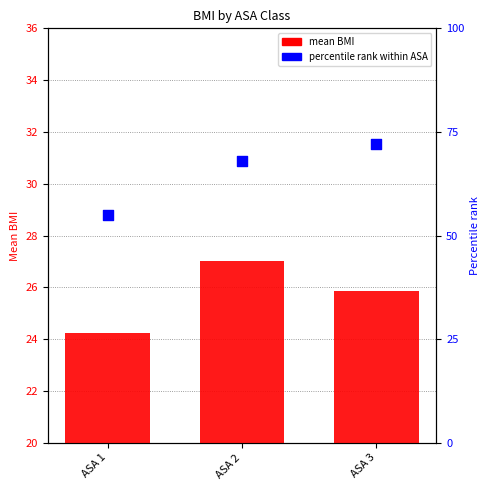

Which series reaches the maximum Y coordinate?

percentile rank within ASA